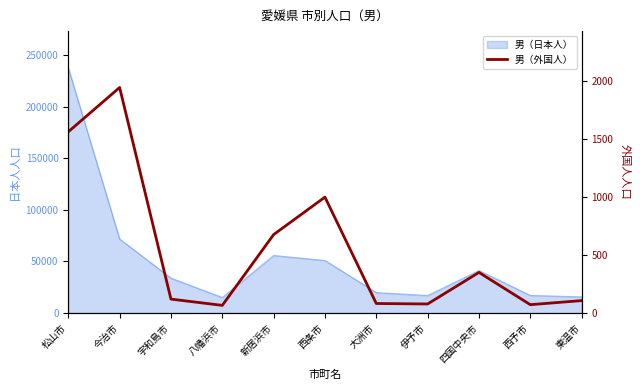

How many lines are shown in the chart?

1